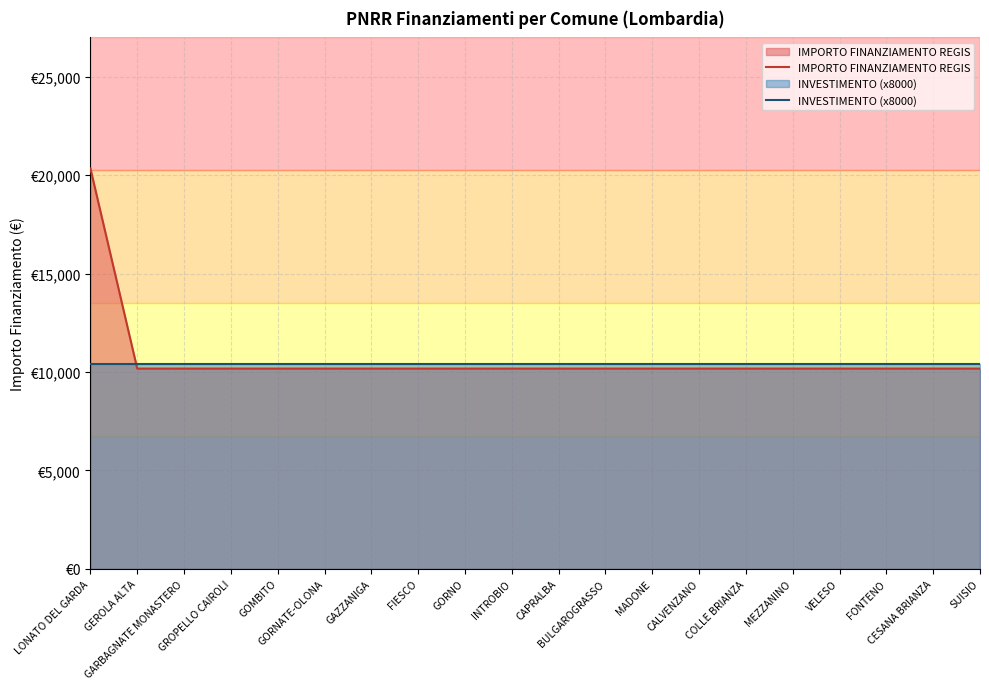

Which series has the largest range (max minus min)?

IMPORTO FINANZIAMENTO REGIS